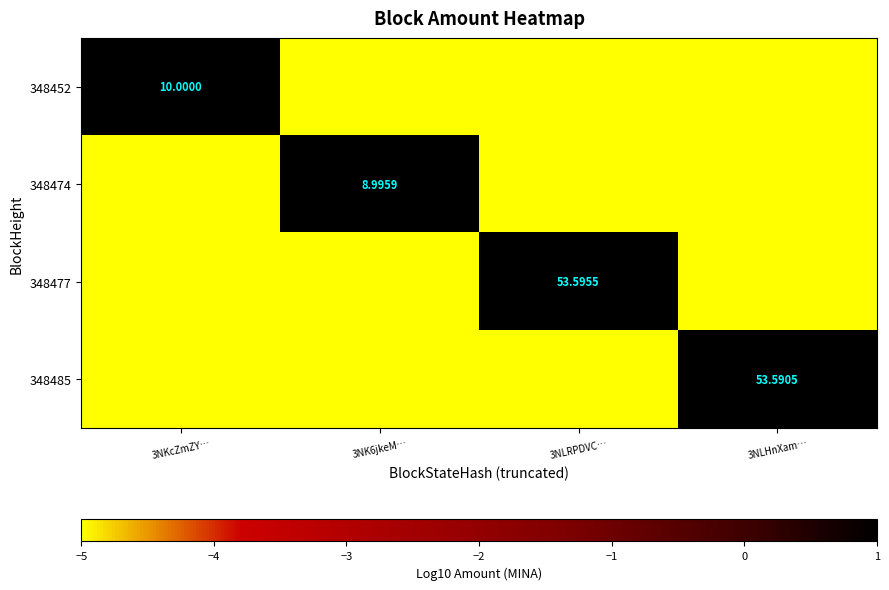

Which series has the widest spread of values?

348452